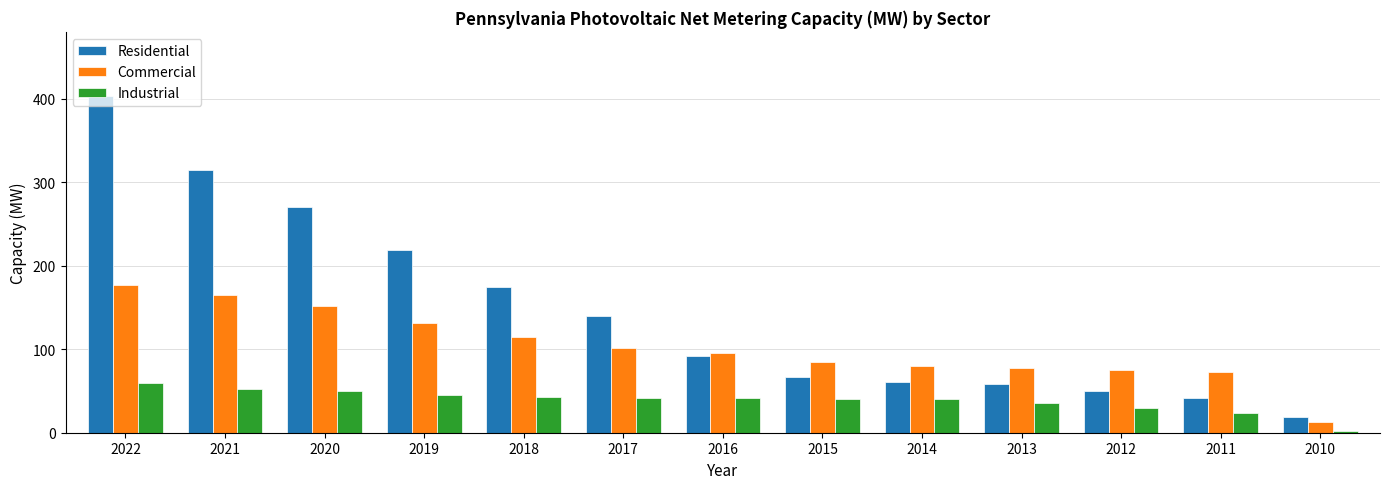

Between 2020 and 2010, which series saw the biggest shift?

Residential